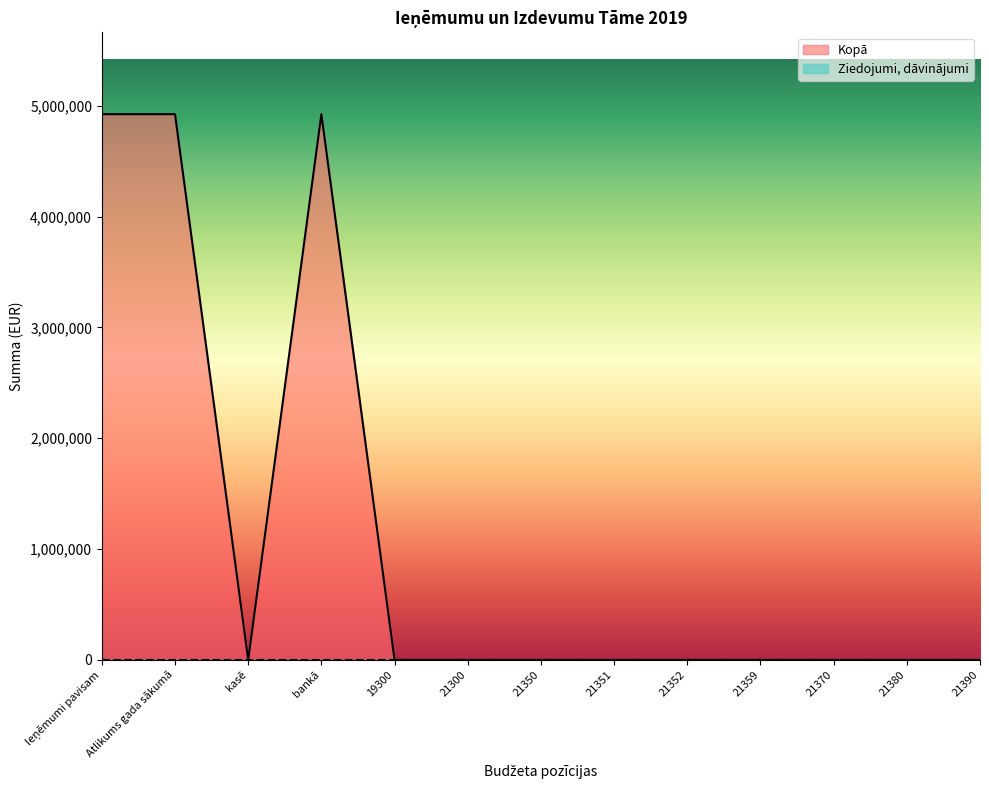

At which category does the chart reach its minimum across all series?

kasē